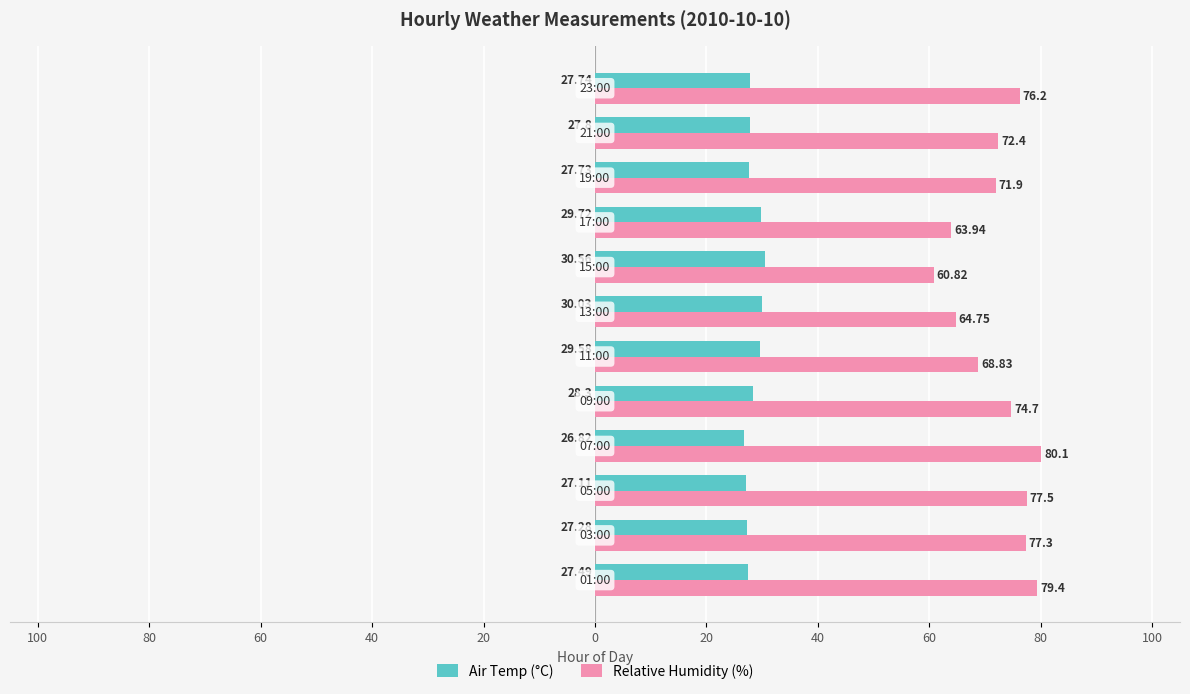

What are all the series names shown in the legend?

Air Temp (°C), Relative Humidity (%)